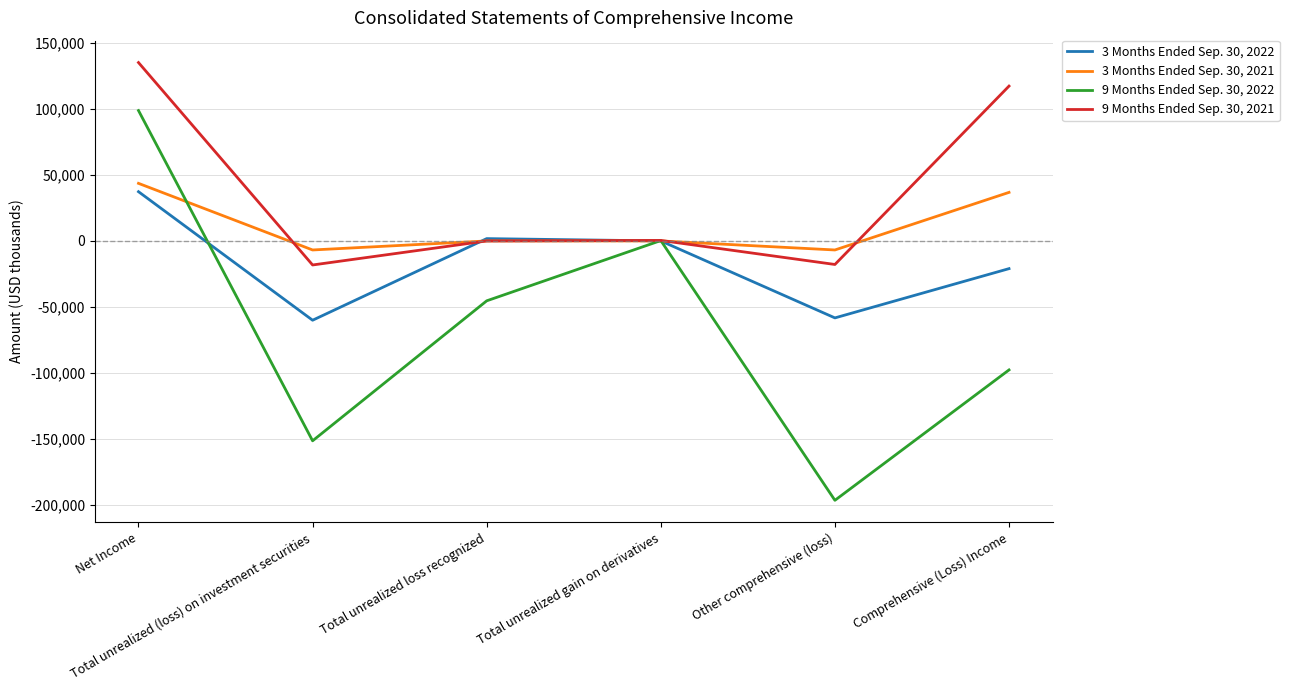

How many times do 9 Months Ended Sep. 30, 2021 and 3 Months Ended Sep. 30, 2022 cross each other?

2